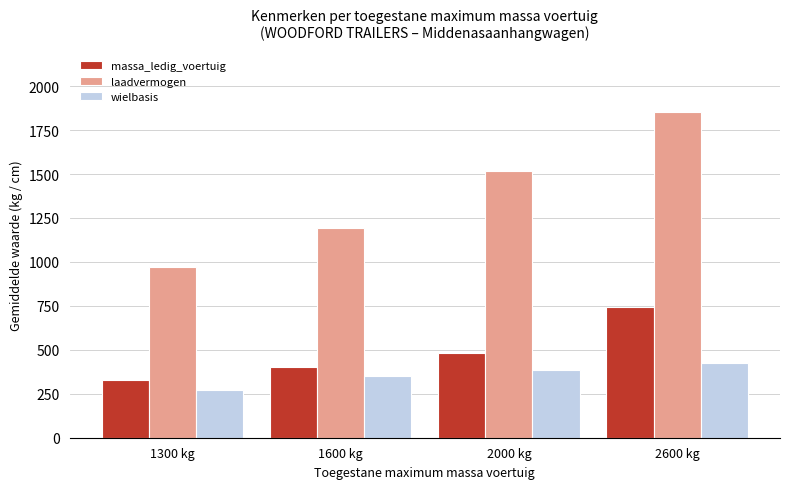

Which series has the widest spread of values?

laadvermogen